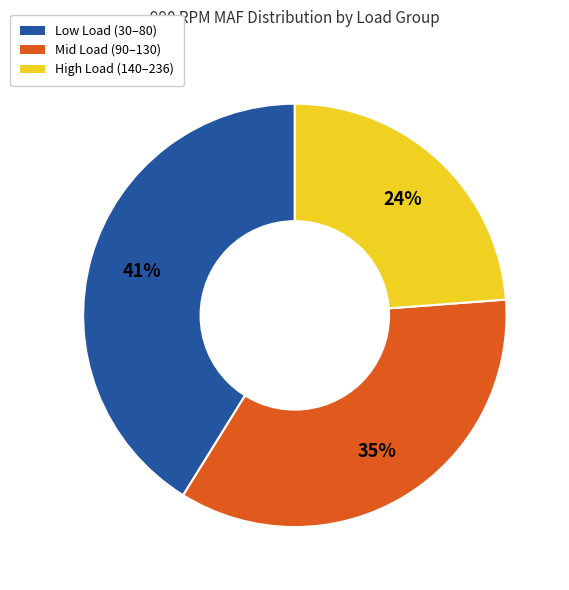

To the nearest percent, what is the difference between the largest and smallest slice percentages?

17%